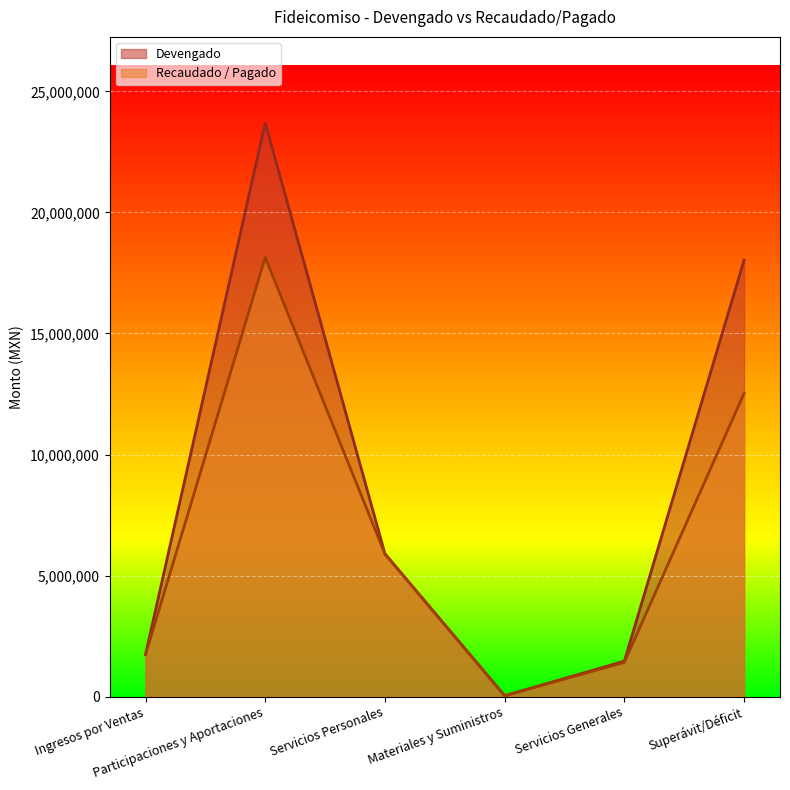

At how many categories does at least one series exceed 16731832?

2